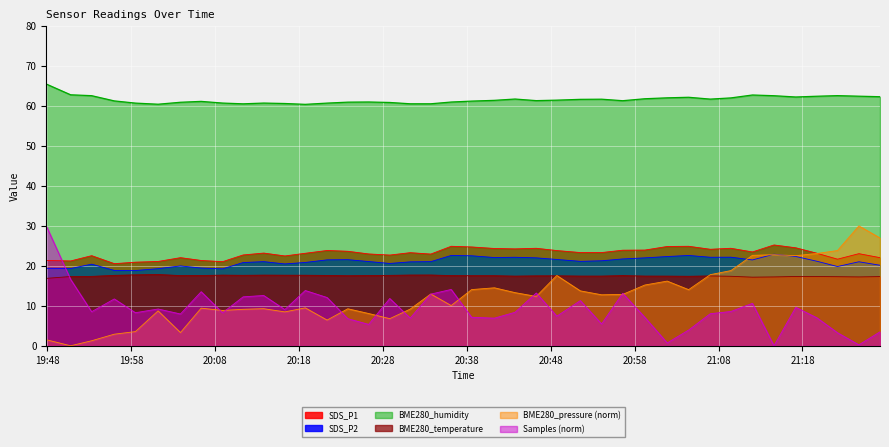

Reading left to right, transcribe all the data shown in this chart.

SDS_P1: 2023/10/01 19:47:55=21.4	2023/10/01 19:50:49=21.2	2023/10/01 19:53:19=22.6	2023/10/01 19:56:01=20.6	2023/10/01 19:58:32=20.9	2023/10/01 20:01:14=21.1	2023/10/01 20:03:54=22.1	2023/10/01 20:06:22=21.4	2023/10/01 20:08:55=21.1	2023/10/01 20:11:22=22.7	2023/10/01 20:13:49=23.2	2023/10/01 20:16:20=22.5	2023/10/01 20:18:46=23.1	2023/10/01 20:21:22=23.9	2023/10/01 20:23:50=23.6	2023/10/01 20:26:19=23.0	2023/10/01 20:28:50=22.7	2023/10/01 20:31:16=23.3	2023/10/01 20:33:43=22.9	2023/10/01 20:36:09=24.9	2023/10/01 20:38:35=24.7	2023/10/01 20:41:18=24.4	2023/10/01 20:43:45=24.2	2023/10/01 20:46:17=24.4	2023/10/01 20:48:44=23.8	2023/10/01 20:51:32=23.3	2023/10/01 20:54:04=23.3	2023/10/01 20:56:35=23.9	2023/10/01 20:59:13=23.9	2023/10/01 21:01:53=24.9	2023/10/01 21:04:26=24.9	2023/10/01 21:07:01=24.1	2023/10/01 21:09:28=24.4	2023/10/01 21:12:02=23.5	2023/10/01 21:14:36=25.2	2023/10/01 21:17:12=24.5	2023/10/01 21:19:43=23.1	2023/10/01 21:22:10=21.7	2023/10/01 21:24:43=23.1	2023/10/01 21:27:14=22.1
SDS_P2: 2023/10/01 19:47:55=19.4	2023/10/01 19:50:49=19.3	2023/10/01 19:53:19=20.4	2023/10/01 19:56:01=18.9	2023/10/01 19:58:32=18.8	2023/10/01 20:01:14=19.3	2023/10/01 20:03:54=20.0	2023/10/01 20:06:22=19.4	2023/10/01 20:08:55=19.2	2023/10/01 20:11:22=20.8	2023/10/01 20:13:49=21.1	2023/10/01 20:16:20=20.5	2023/10/01 20:18:46=20.9	2023/10/01 20:21:22=21.5	2023/10/01 20:23:50=21.6	2023/10/01 20:26:19=21.1	2023/10/01 20:28:50=20.6	2023/10/01 20:31:16=21.0	2023/10/01 20:33:43=21.1	2023/10/01 20:36:09=22.6	2023/10/01 20:38:35=22.5	2023/10/01 20:41:18=22.1	2023/10/01 20:43:45=22.1	2023/10/01 20:46:17=22.0	2023/10/01 20:48:44=21.6	2023/10/01 20:51:32=21.1	2023/10/01 20:54:04=21.3	2023/10/01 20:56:35=21.7	2023/10/01 20:59:13=22.0	2023/10/01 21:01:53=22.3	2023/10/01 21:04:26=22.6	2023/10/01 21:07:01=22.1	2023/10/01 21:09:28=22.2	2023/10/01 21:12:02=21.5	2023/10/01 21:14:36=22.9	2023/10/01 21:17:12=22.4	2023/10/01 21:19:43=21.1	2023/10/01 21:22:10=19.8	2023/10/01 21:24:43=21.0	2023/10/01 21:27:14=20.1
BME280_temperature: 2023/10/01 19:47:55=16.9	2023/10/01 19:50:49=17.3	2023/10/01 19:53:19=17.4	2023/10/01 19:56:01=17.6	2023/10/01 19:58:32=17.8	2023/10/01 20:01:14=17.8	2023/10/01 20:03:54=17.6	2023/10/01 20:06:22=17.6	2023/10/01 20:08:55=17.7	2023/10/01 20:11:22=17.6	2023/10/01 20:13:49=17.7	2023/10/01 20:16:20=17.7	2023/10/01 20:18:46=17.6	2023/10/01 20:21:22=17.6	2023/10/01 20:23:50=17.5	2023/10/01 20:26:19=17.6	2023/10/01 20:28:50=17.6	2023/10/01 20:31:16=17.7	2023/10/01 20:33:43=17.7	2023/10/01 20:36:09=17.6	2023/10/01 20:38:35=17.5	2023/10/01 20:41:18=17.5	2023/10/01 20:43:45=17.4	2023/10/01 20:46:17=17.5	2023/10/01 20:48:44=17.5	2023/10/01 20:51:32=17.4	2023/10/01 20:54:04=17.4	2023/10/01 20:56:35=17.6	2023/10/01 20:59:13=17.4	2023/10/01 21:01:53=17.4	2023/10/01 21:04:26=17.4	2023/10/01 21:07:01=17.5	2023/10/01 21:09:28=17.4	2023/10/01 21:12:02=17.2	2023/10/01 21:14:36=17.2	2023/10/01 21:17:12=17.3	2023/10/01 21:19:43=17.3	2023/10/01 21:22:10=17.3	2023/10/01 21:24:43=17.2	2023/10/01 21:27:14=17.3
BME280_humidity: 2023/10/01 19:47:55=65.5	2023/10/01 19:50:49=62.8	2023/10/01 19:53:19=62.6	2023/10/01 19:56:01=61.3	2023/10/01 19:58:32=60.7	2023/10/01 20:01:14=60.5	2023/10/01 20:03:54=60.9	2023/10/01 20:06:22=61.2	2023/10/01 20:08:55=60.7	2023/10/01 20:11:22=60.5	2023/10/01 20:13:49=60.7	2023/10/01 20:16:20=60.6	2023/10/01 20:18:46=60.4	2023/10/01 20:21:22=60.7	2023/10/01 20:23:50=61.0	2023/10/01 20:26:19=61.0	2023/10/01 20:28:50=60.9	2023/10/01 20:31:16=60.6	2023/10/01 20:33:43=60.6	2023/10/01 20:36:09=61.0	2023/10/01 20:38:35=61.2	2023/10/01 20:41:18=61.4	2023/10/01 20:43:45=61.8	2023/10/01 20:46:17=61.4	2023/10/01 20:48:44=61.5	2023/10/01 20:51:32=61.7	2023/10/01 20:54:04=61.7	2023/10/01 20:56:35=61.3	2023/10/01 20:59:13=61.8	2023/10/01 21:01:53=62.0	2023/10/01 21:04:26=62.2	2023/10/01 21:07:01=61.7	2023/10/01 21:09:28=62.0	2023/10/01 21:12:02=62.8	2023/10/01 21:14:36=62.6	2023/10/01 21:17:12=62.3	2023/10/01 21:19:43=62.5	2023/10/01 21:22:10=62.6	2023/10/01 21:24:43=62.5	2023/10/01 21:27:14=62.3
BME280_pressure: 2023/10/01 19:47:55=1.5	2023/10/01 19:50:49=0.0	2023/10/01 19:53:19=1.3	2023/10/01 19:56:01=2.9	2023/10/01 19:58:32=3.5	2023/10/01 20:01:14=8.7	2023/10/01 20:03:54=3.3	2023/10/01 20:06:22=9.4	2023/10/01 20:08:55=8.8	2023/10/01 20:11:22=9.1	2023/10/01 20:13:49=9.3	2023/10/01 20:16:20=8.5	2023/10/01 20:18:46=9.5	2023/10/01 20:21:22=6.4	2023/10/01 20:23:50=9.3	2023/10/01 20:26:19=8.1	2023/10/01 20:28:50=6.8	2023/10/01 20:31:16=9.2	2023/10/01 20:33:43=13.0	2023/10/01 20:36:09=10.1	2023/10/01 20:38:35=14.1	2023/10/01 20:41:18=14.5	2023/10/01 20:43:45=13.3	2023/10/01 20:46:17=12.4	2023/10/01 20:48:44=17.6	2023/10/01 20:51:32=13.7	2023/10/01 20:54:04=12.8	2023/10/01 20:56:35=12.9	2023/10/01 20:59:13=15.2	2023/10/01 21:01:53=16.2	2023/10/01 21:04:26=14.0	2023/10/01 21:07:01=17.8	2023/10/01 21:09:28=18.8	2023/10/01 21:12:02=22.6	2023/10/01 21:14:36=22.8	2023/10/01 21:17:12=22.6	2023/10/01 21:19:43=23.1	2023/10/01 21:22:10=23.8	2023/10/01 21:24:43=30.0	2023/10/01 21:27:14=27.0
Samples: 2023/10/01 19:47:55=30.0	2023/10/01 19:50:49=16.6	2023/10/01 19:53:19=8.5	2023/10/01 19:56:01=11.7	2023/10/01 19:58:32=8.3	2023/10/01 20:01:14=9.2	2023/10/01 20:03:54=8.0	2023/10/01 20:06:22=13.5	2023/10/01 20:08:55=8.3	2023/10/01 20:11:22=12.2	2023/10/01 20:13:49=12.6	2023/10/01 20:16:20=9.1	2023/10/01 20:18:46=13.8	2023/10/01 20:21:22=12.1	2023/10/01 20:23:50=6.8	2023/10/01 20:26:19=5.4	2023/10/01 20:28:50=11.8	2023/10/01 20:31:16=6.9	2023/10/01 20:33:43=12.9	2023/10/01 20:36:09=14.1	2023/10/01 20:38:35=7.1	2023/10/01 20:41:18=6.9	2023/10/01 20:43:45=8.4	2023/10/01 20:46:17=13.2	2023/10/01 20:48:44=7.4	2023/10/01 20:51:32=11.3	2023/10/01 20:54:04=5.5	2023/10/01 20:56:35=13.1	2023/10/01 20:59:13=7.1	2023/10/01 21:01:53=0.7	2023/10/01 21:04:26=3.9	2023/10/01 21:07:01=8.0	2023/10/01 21:09:28=8.6	2023/10/01 21:12:02=10.6	2023/10/01 21:14:36=0.0	2023/10/01 21:17:12=9.6	2023/10/01 21:19:43=7.0	2023/10/01 21:22:10=3.3	2023/10/01 21:24:43=0.2	2023/10/01 21:27:14=3.5